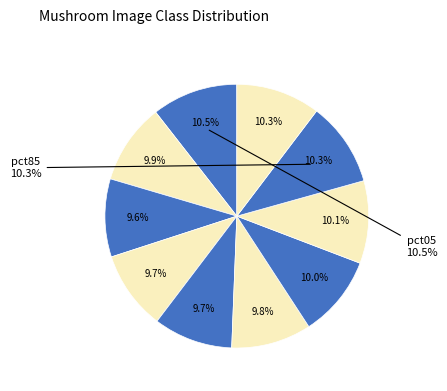

Does any single category account for the majority?

No